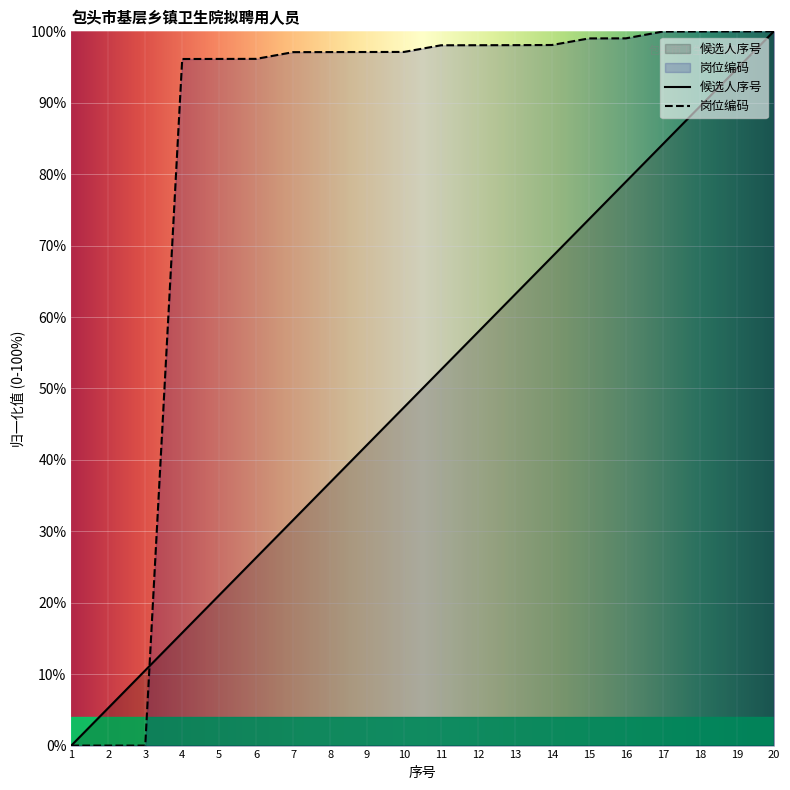

What is the total value across all series at 17?

184.2